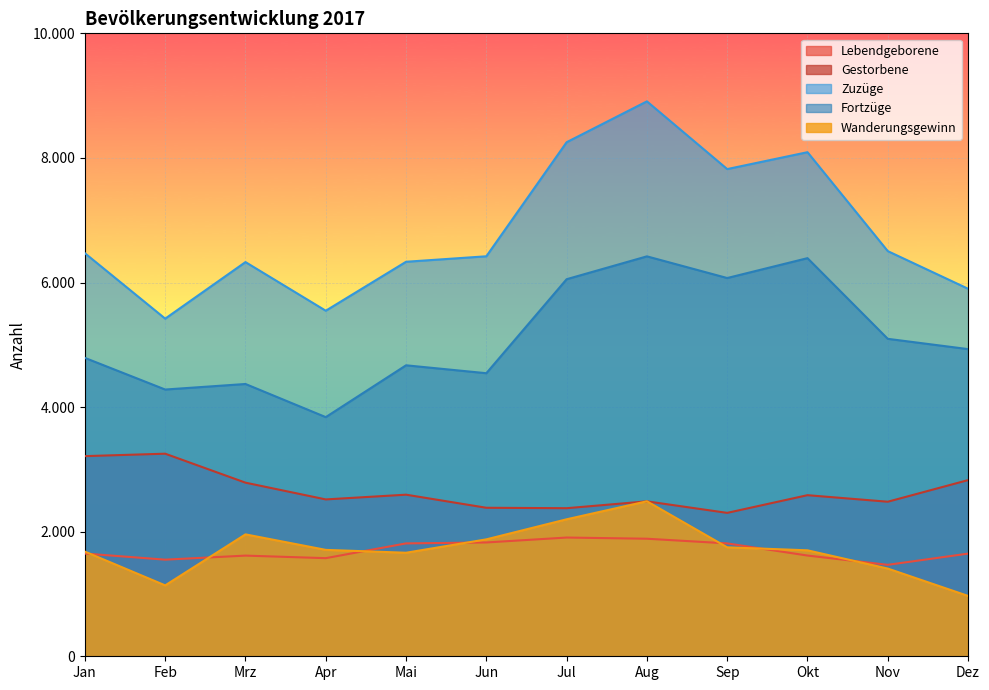

How many values in the Wanderungsgewinn series are below 1708?

6